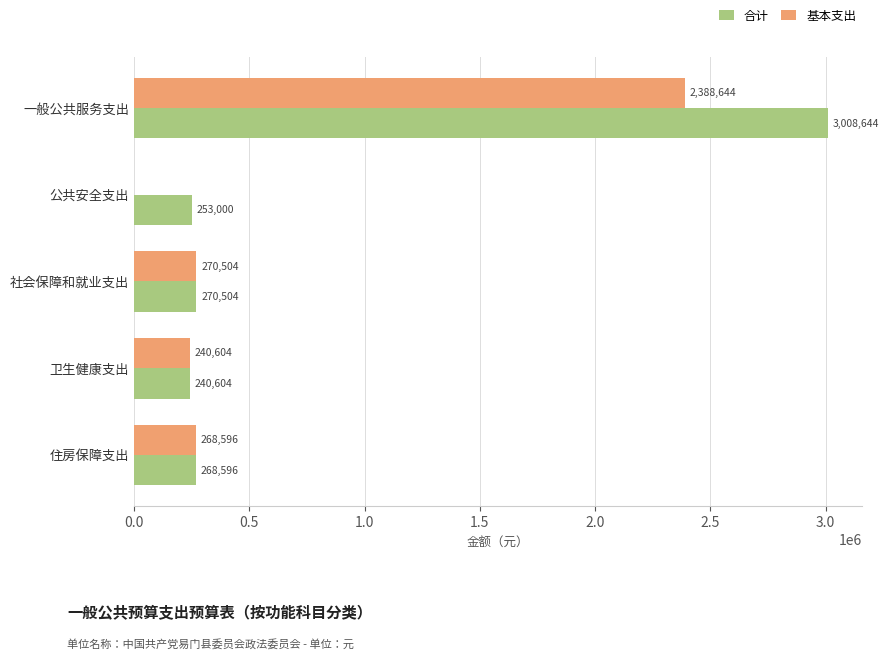

Is the value of 合计 at 社会保障和就业支出 greater than the value of 基本支出 at 住房保障支出?

Yes